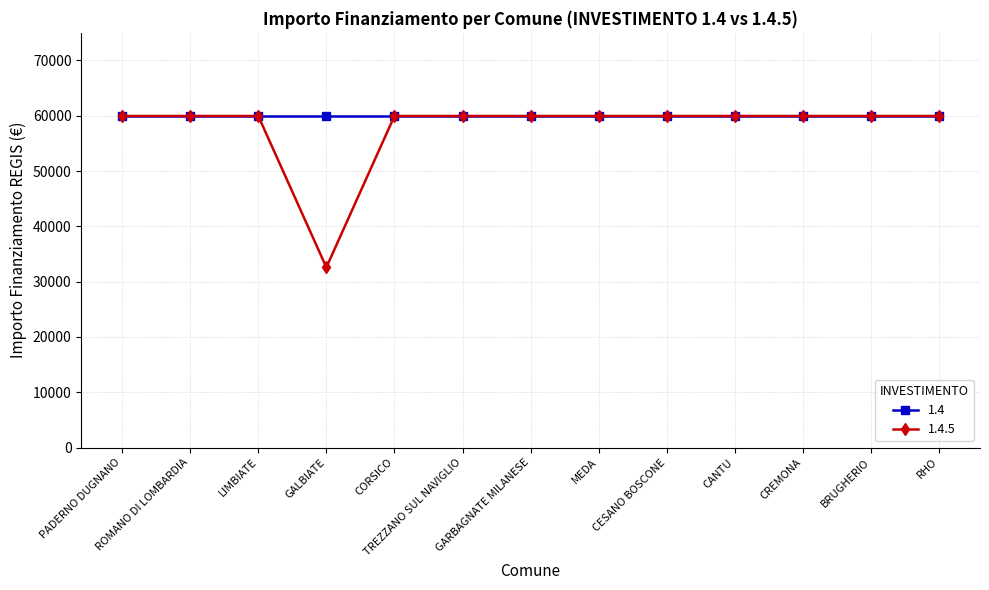

What is the minimum value for 1.4?

59966